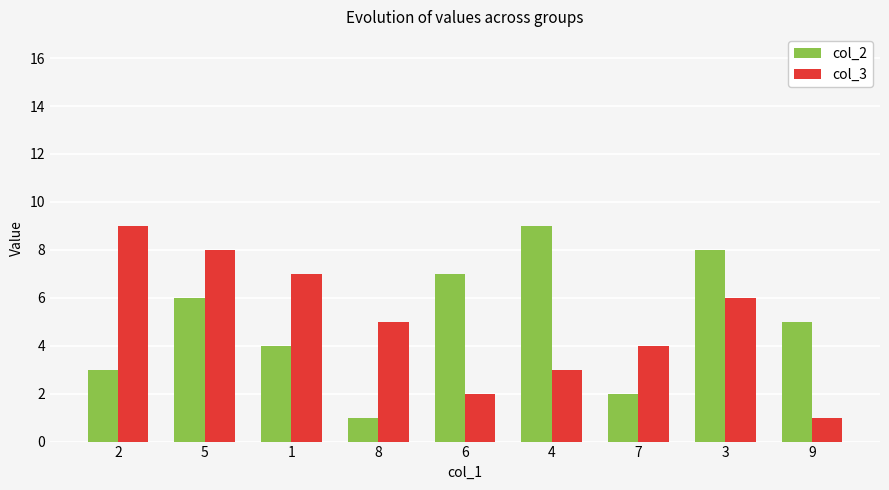

How many bars are there in each group?

2